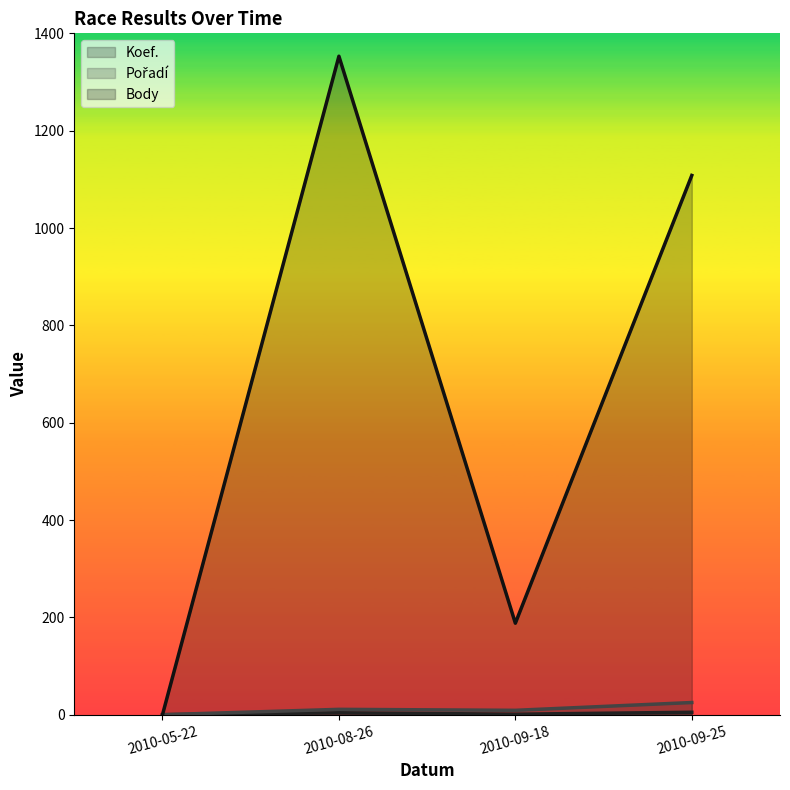

How many lines are shown in the chart?

3